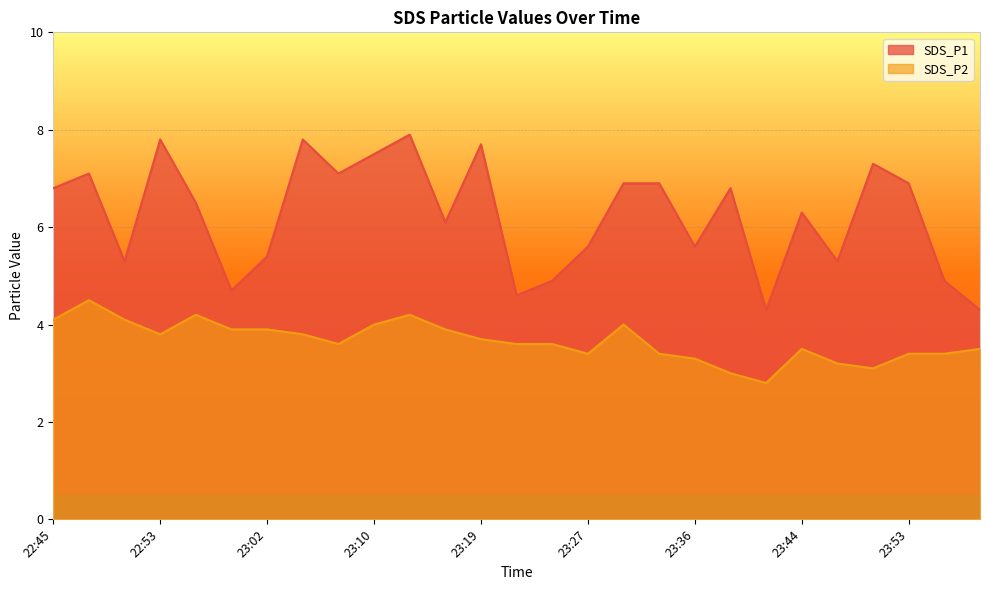

What is the value of the SDS_P1 point at the 2nd from the left?

7.1